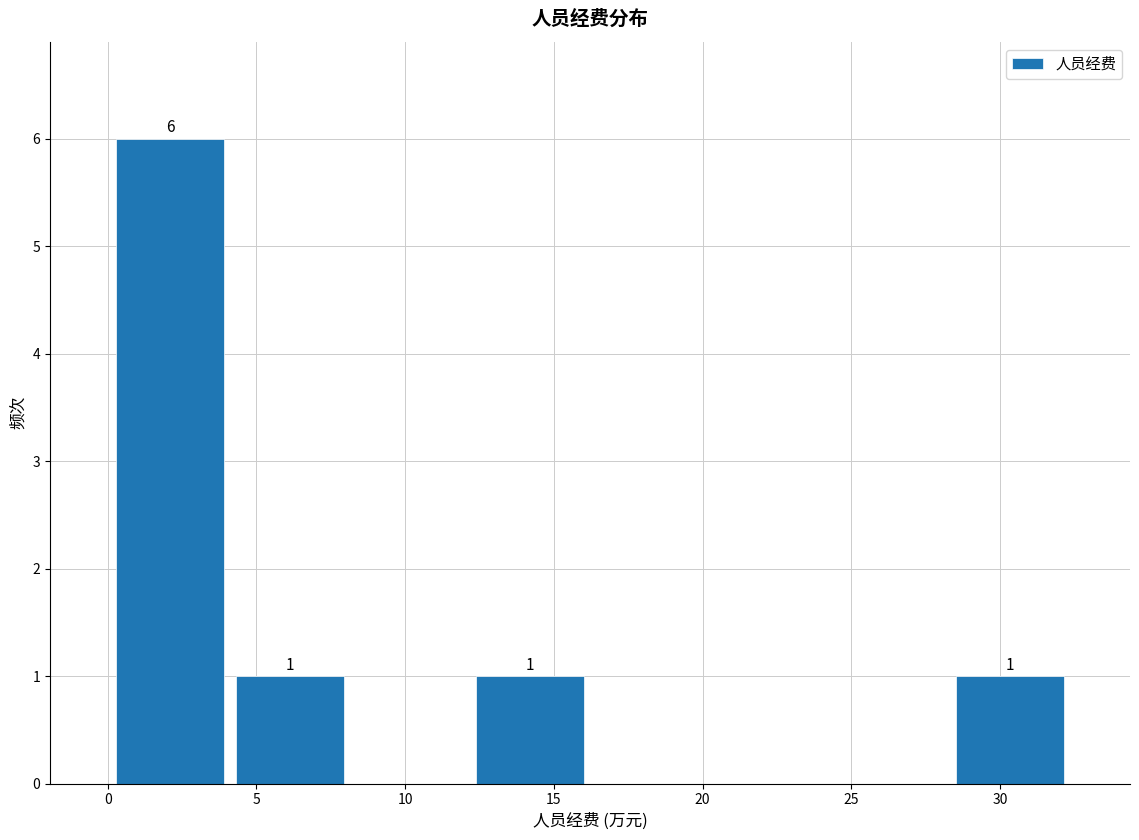

Over which range of the x-axis is the bar tallest?

0.0 to 4.0